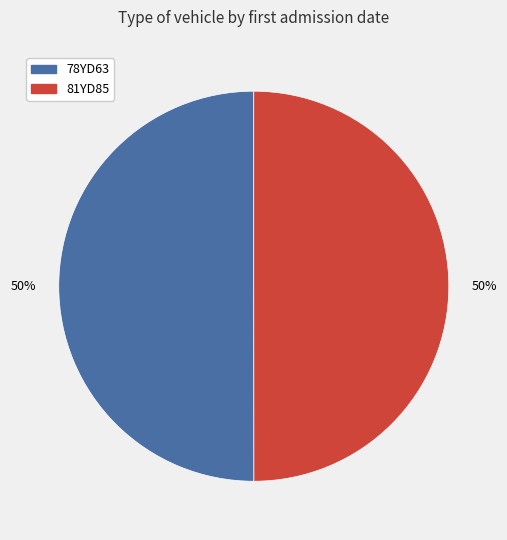

What is the ratio of the value at 81YD85 to the value at 78YD63?

1.0